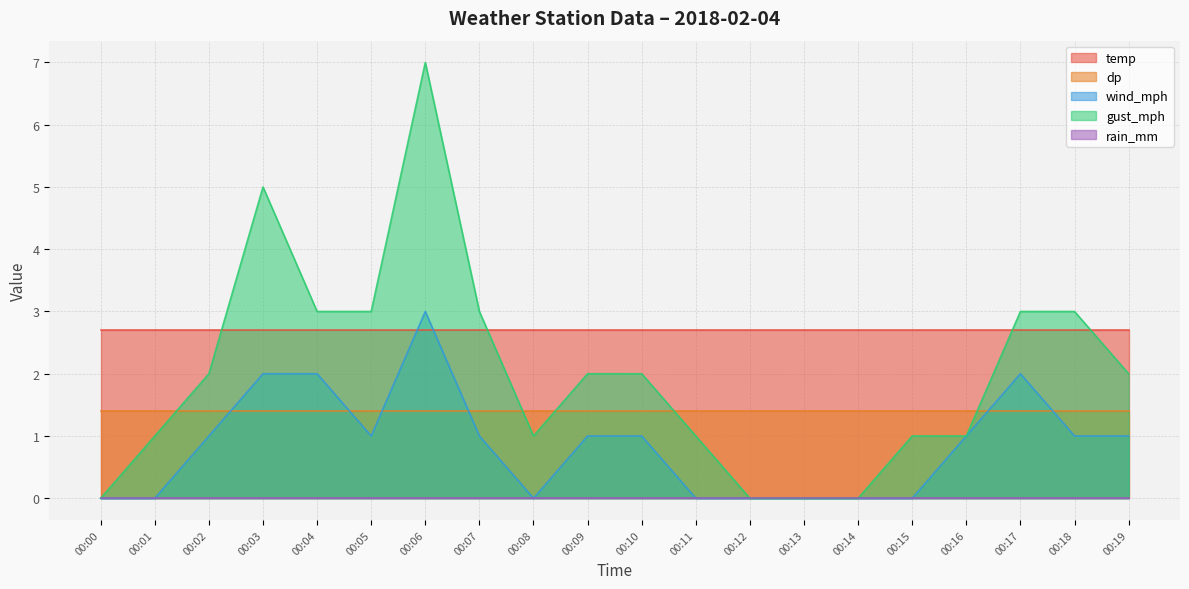

Which series has the largest total across all categories?

temp